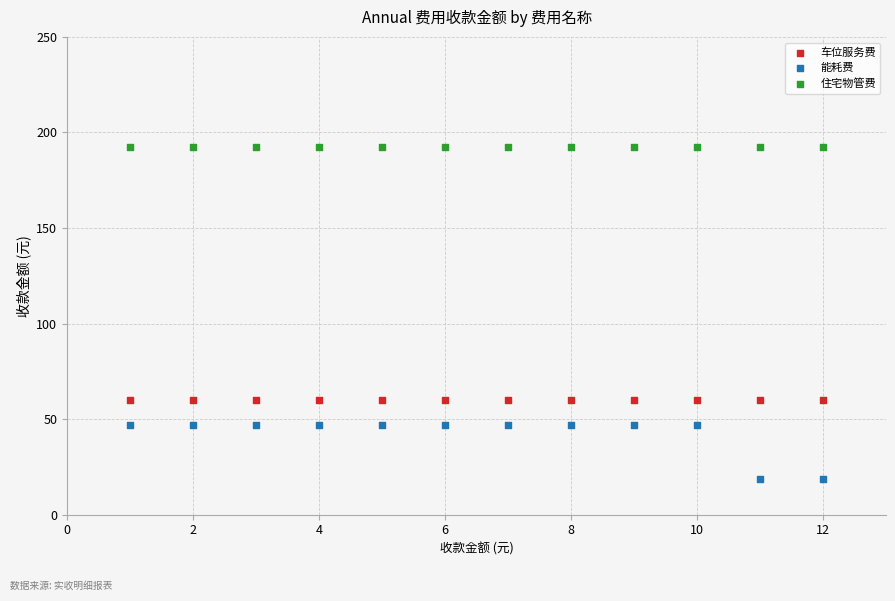

What are all the series names shown in the legend?

车位服务费, 能耗费, 住宅物管费